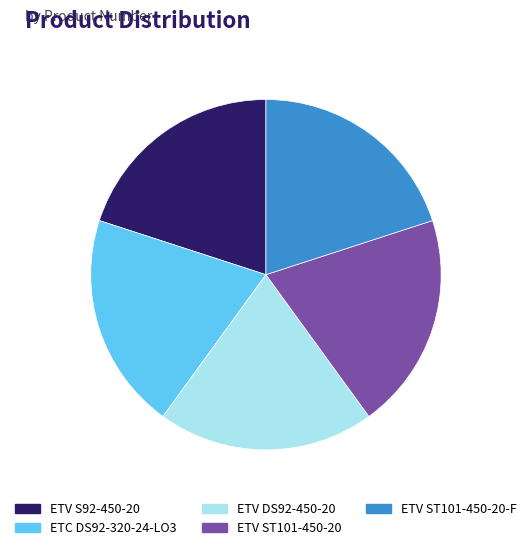

Is ETV S92-450-20 the majority of the pie?

No